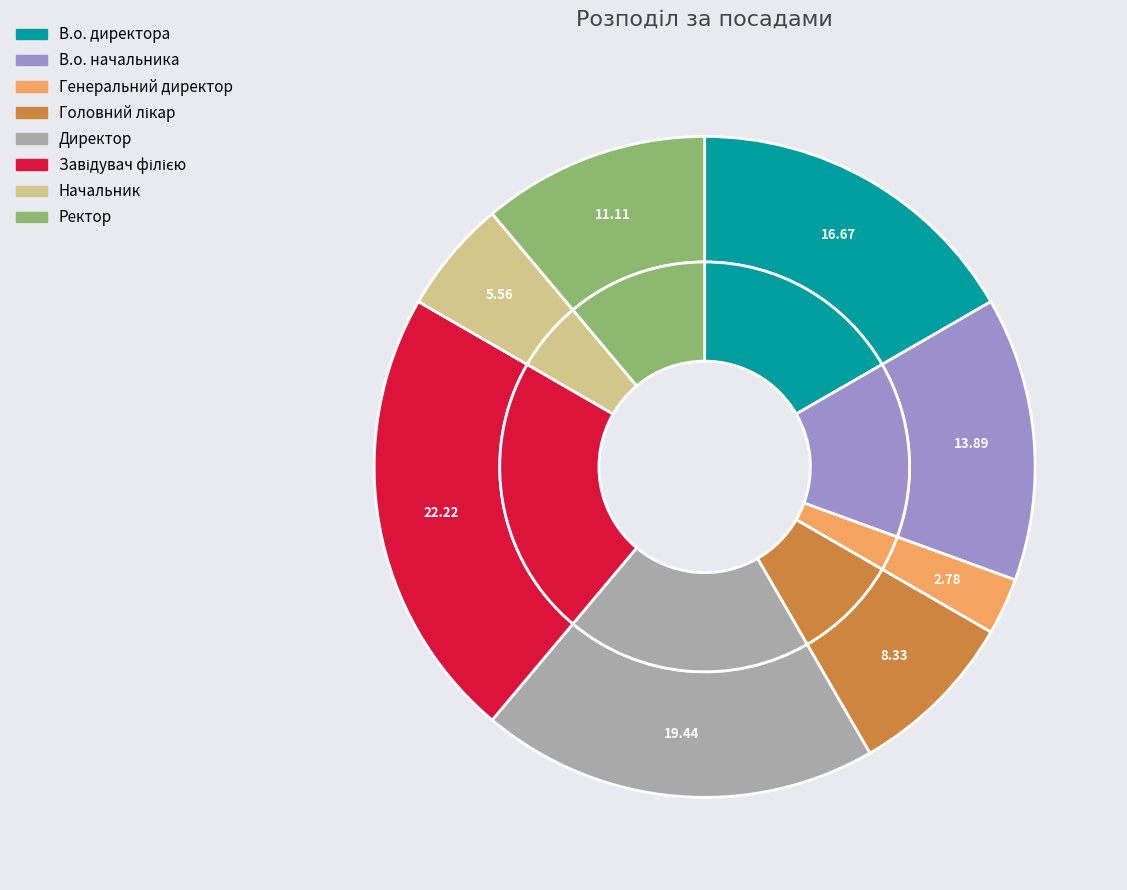

How much of the chart is everything except Ректор?

88.9%